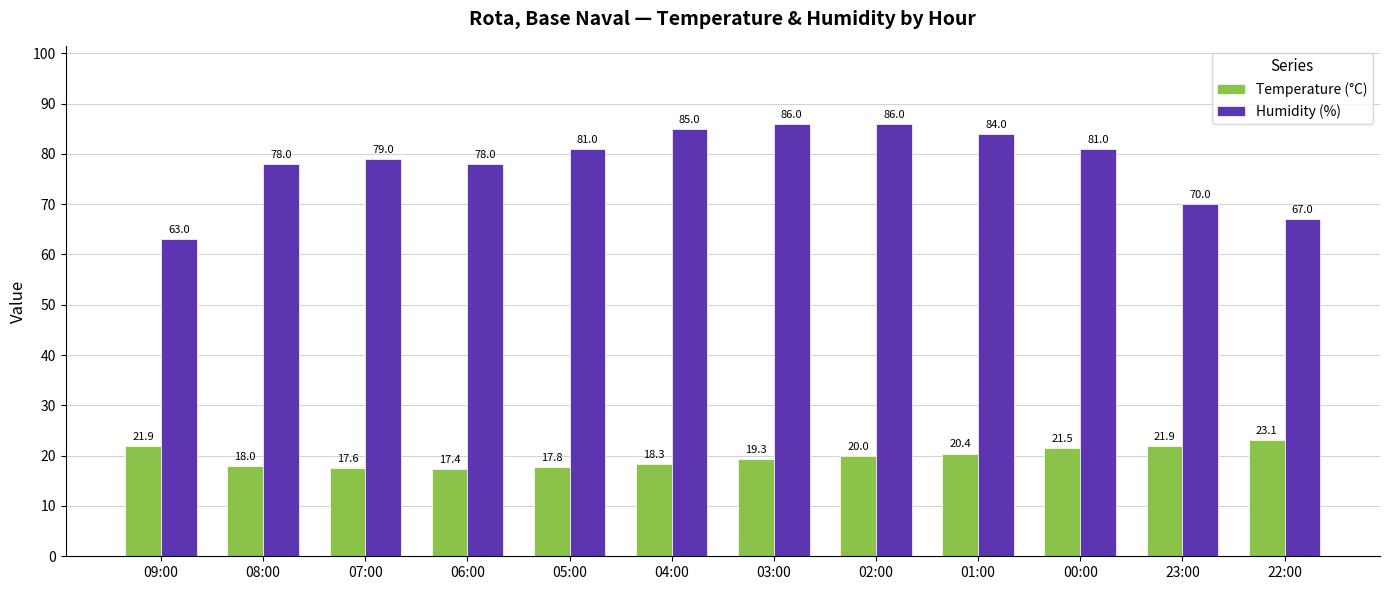

Rank the series by their average value, from highest to lowest.

Humidity (%), Temperature (°C)